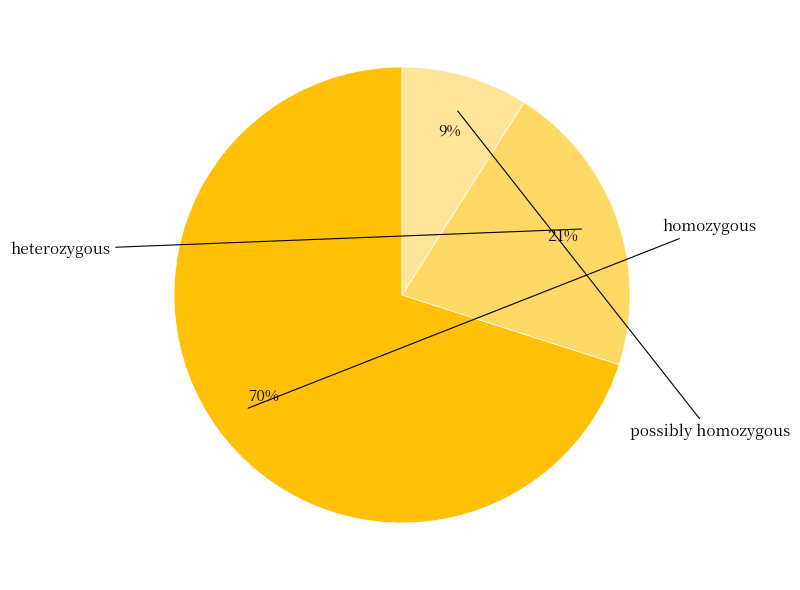

Does any single category account for the majority?

Yes